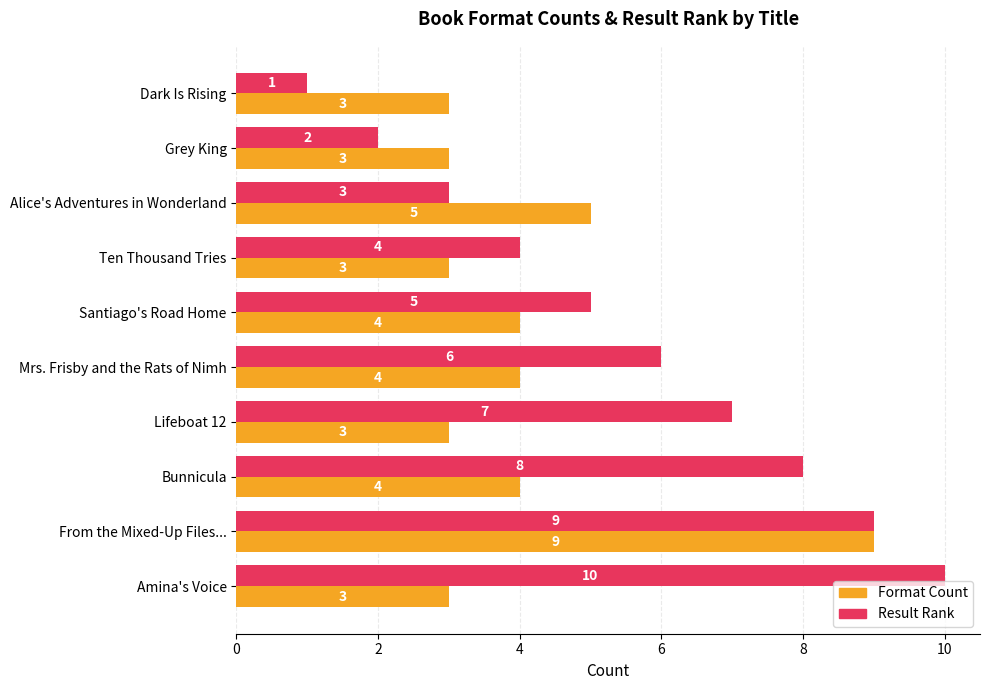

Which series has the widest spread of values?

Result Rank